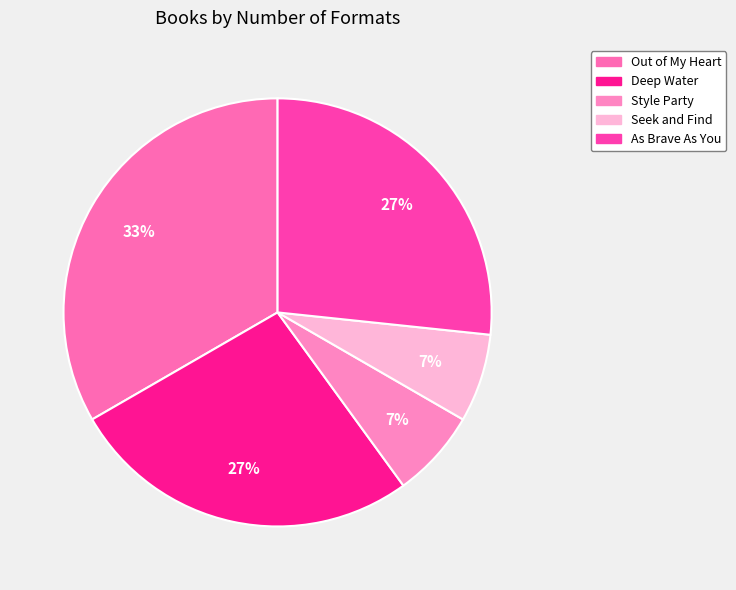

How many segments does this pie chart have?

5